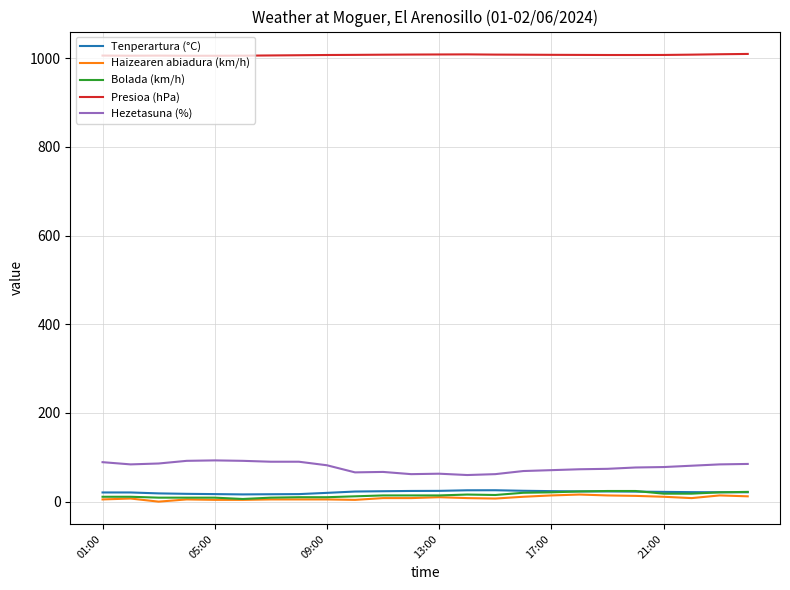

True or false: Presioa (hPa) and Haizearen abiadura (km/h) cross at least once.

False